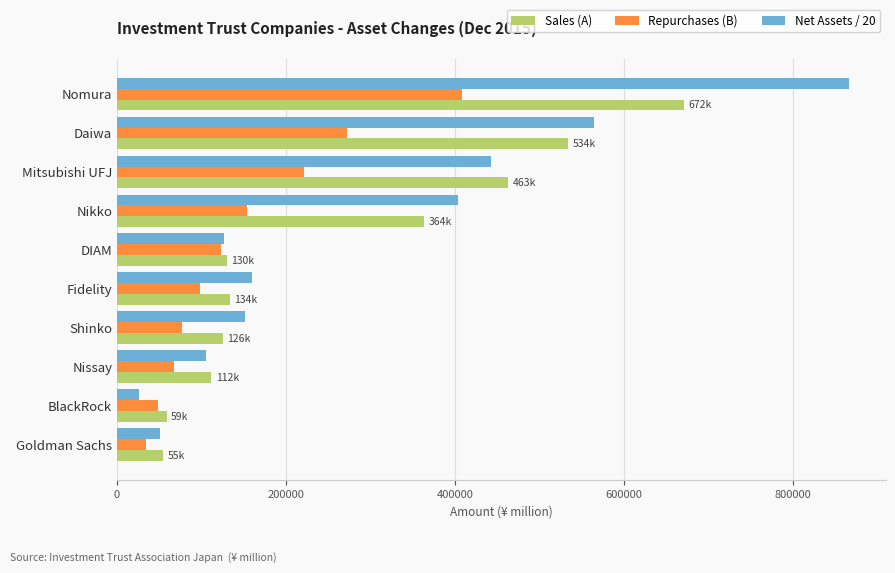

What are all the series names shown in the legend?

Sales (A), Repurchases (B), Net Assets / 20